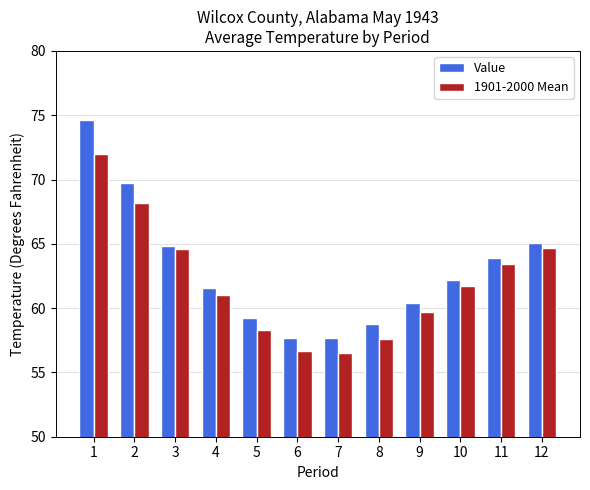

The Value series shows 69.7 at 2. True or false?

True